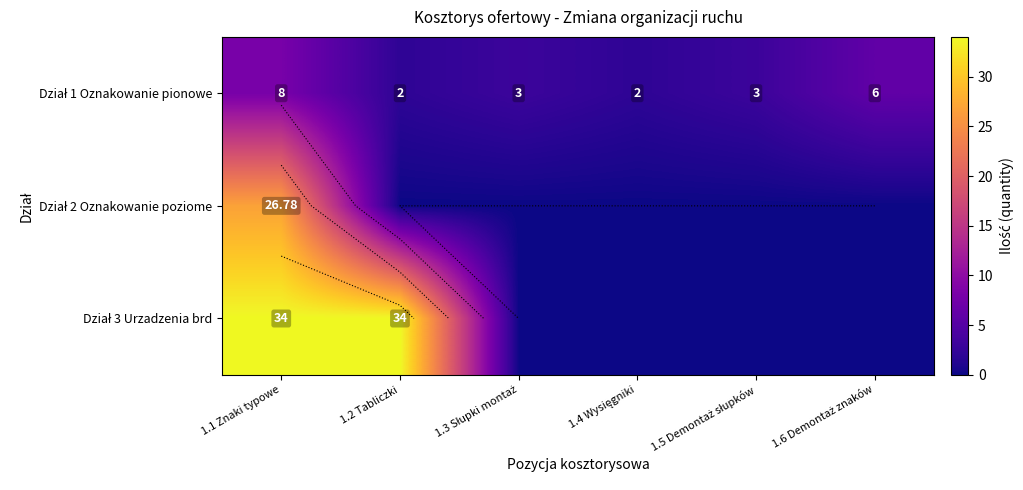

What is the difference between the highest and lowest values at 1.4 Wysięgniki?

2.0